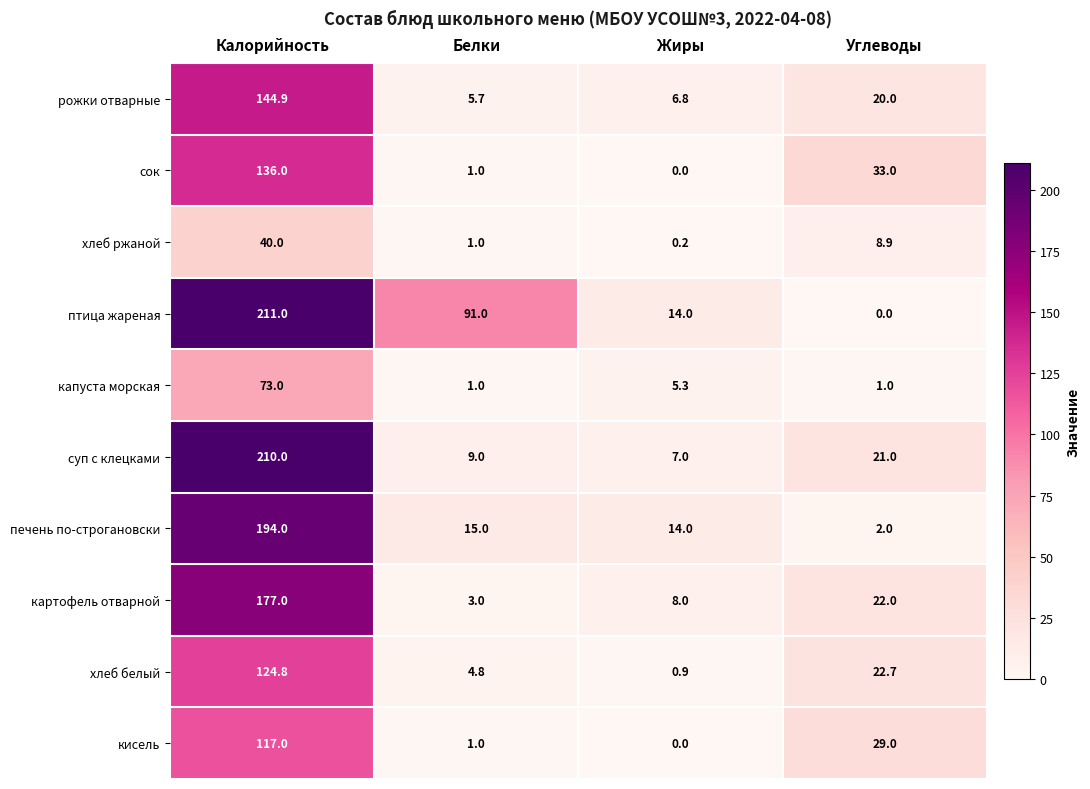

What is the sum of all печень по-строгановски values?

225.0